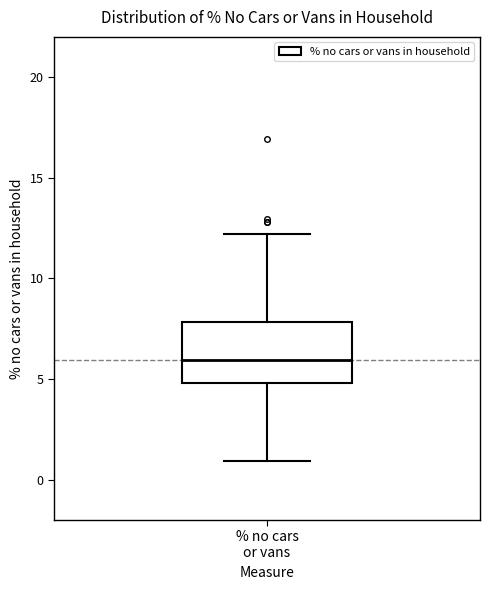

Where does the lower whisker of the box for % no cars or vans end on the y-axis? The values are not printed on the chart, so give them approximately, as read against the axis.

1